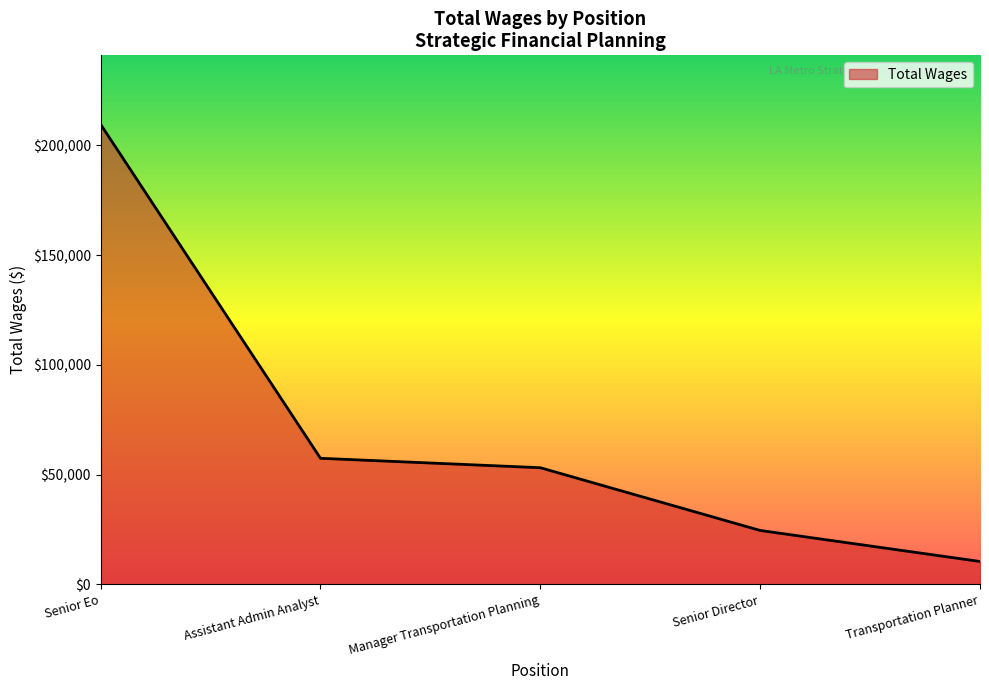

How many distinct data groups are displayed?

1